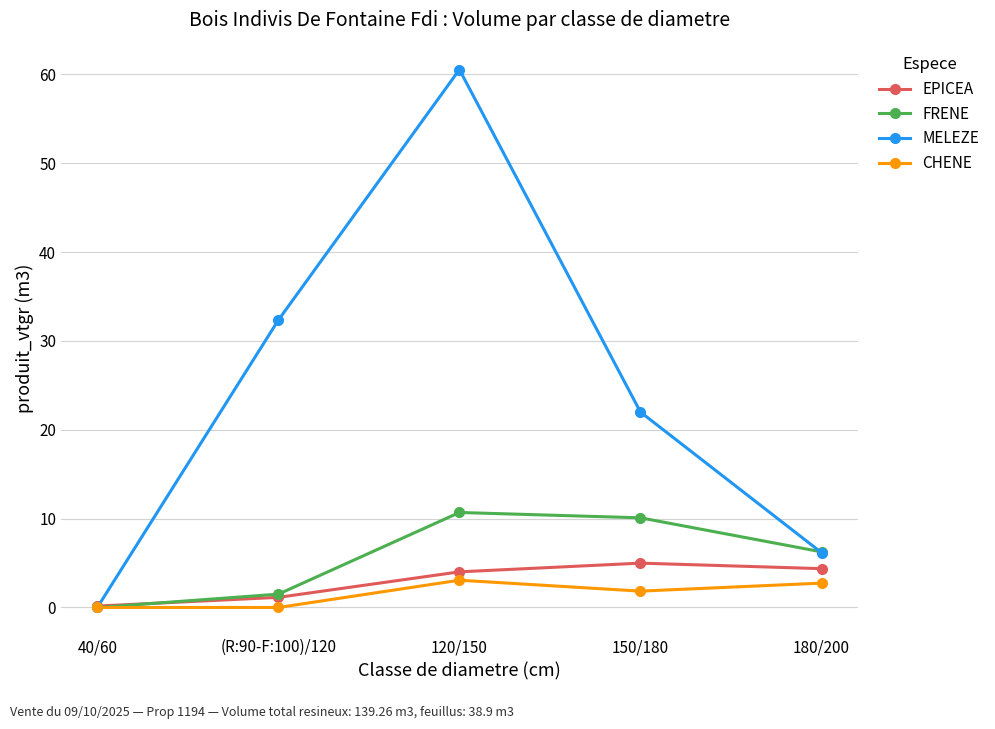

How many lines are shown in the chart?

4